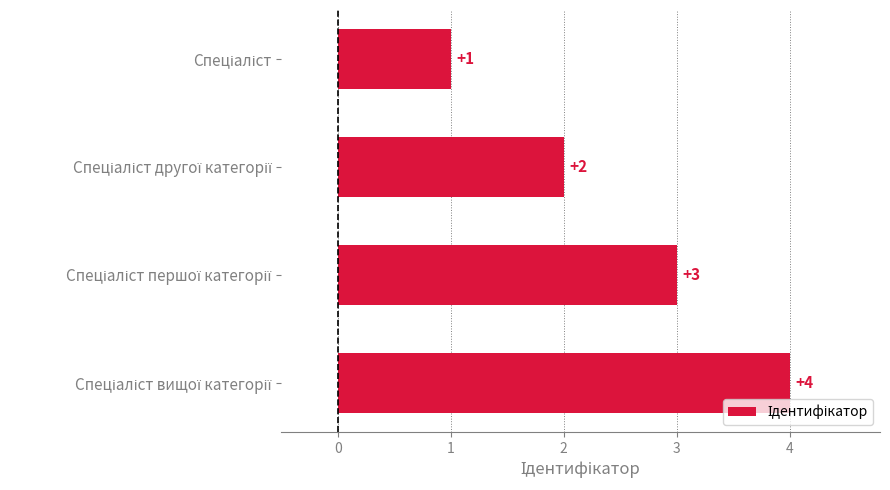

What is the value of the 4th bar from the top?

4